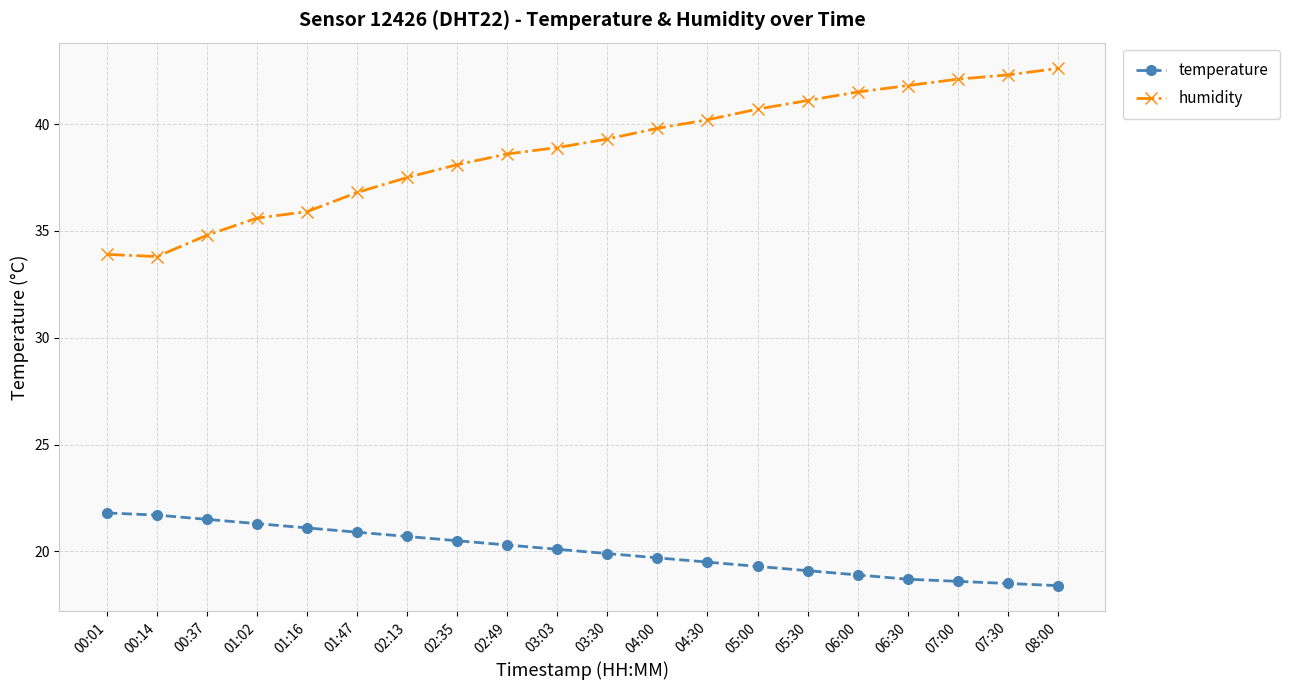

Is the value of humidity at 00:01 greater than the value of temperature at 00:14?

Yes